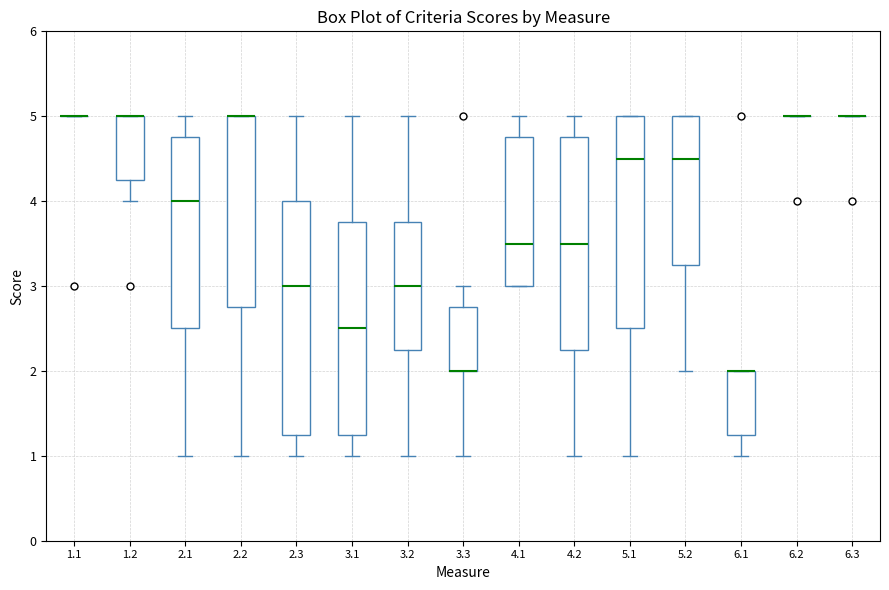

Which box is the tallest, from its lower edge to its upper edge?

2.3